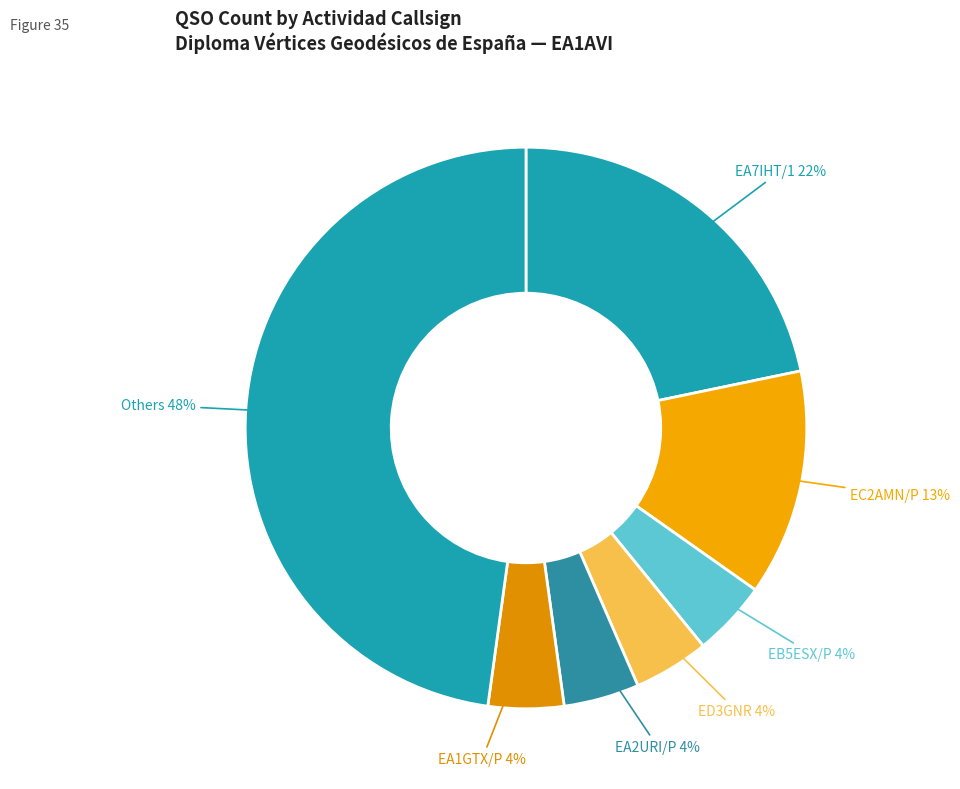

To the nearest percent, what portion does Others represent?

48%